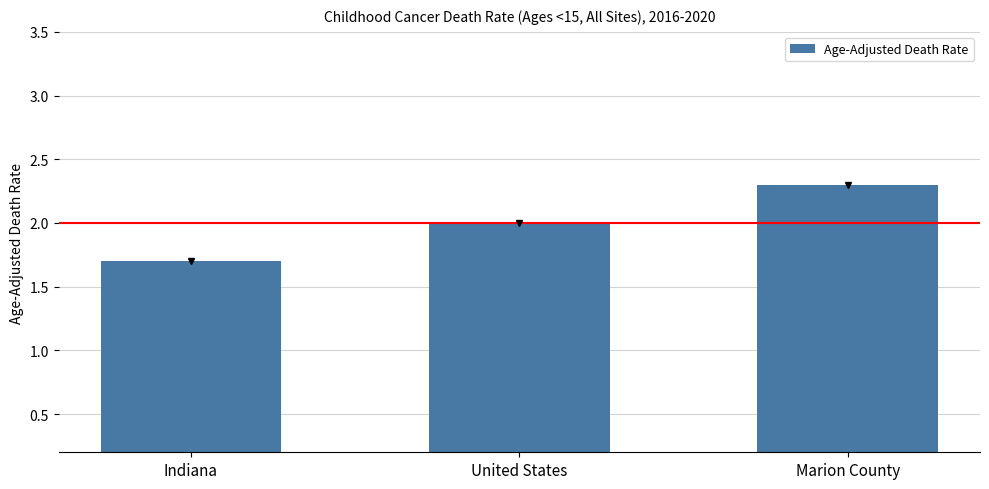

List the labels in order of value, largest first.

Marion County, United States, Indiana